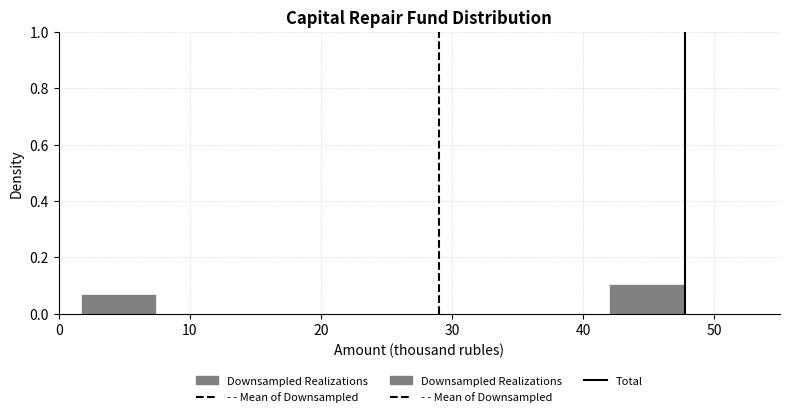

How tall is the bar that spans 42 to 48 on the x-axis? Neither the bar edges nor the heights are printed on the chart, so give them approximately, as read against the axes.

0.10